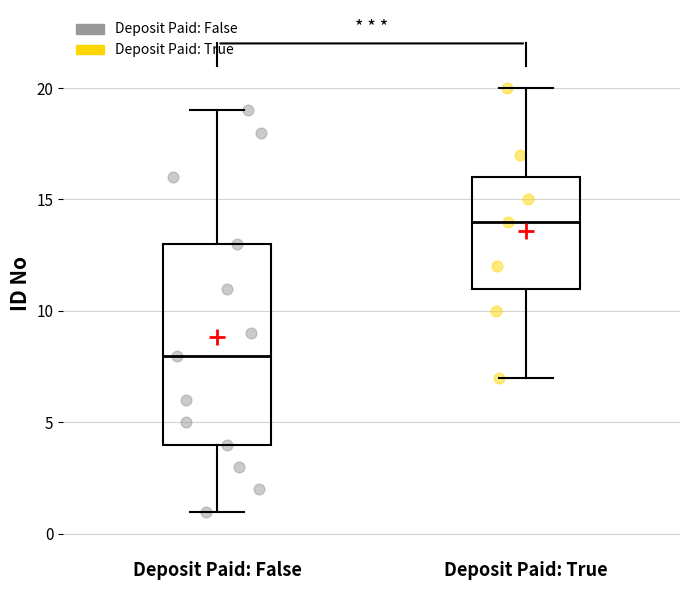

Which box is the tallest, from its lower edge to its upper edge?

Deposit Paid: False